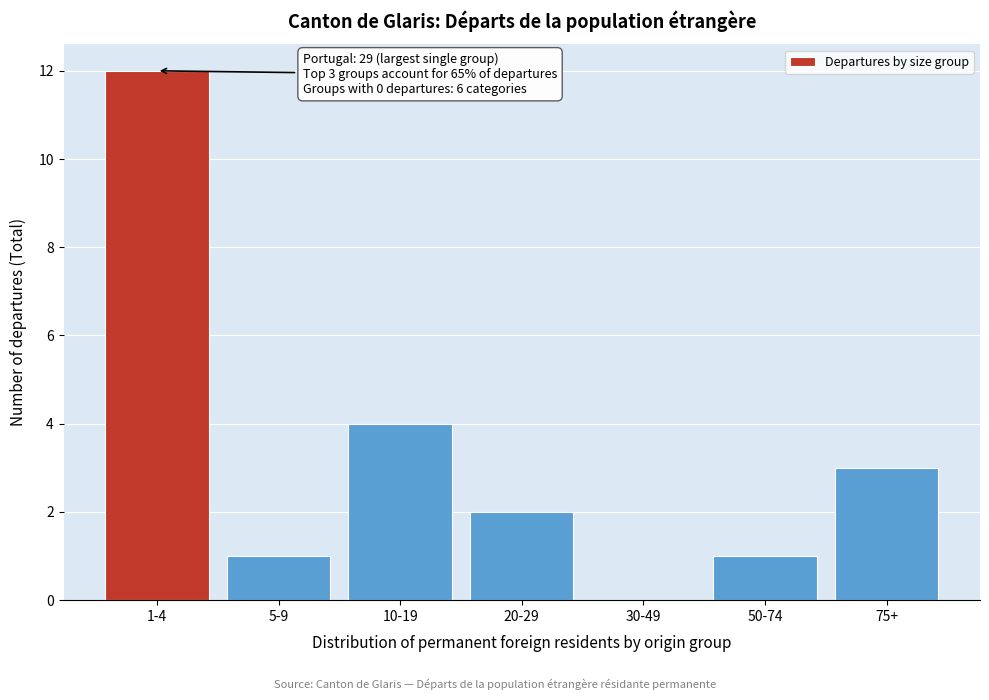

Reading left to right, list all the values displayed in this chart.

1-4=12	5-9=1	10-19=4	20-29=2	30-49=0	50-74=1	75+=3